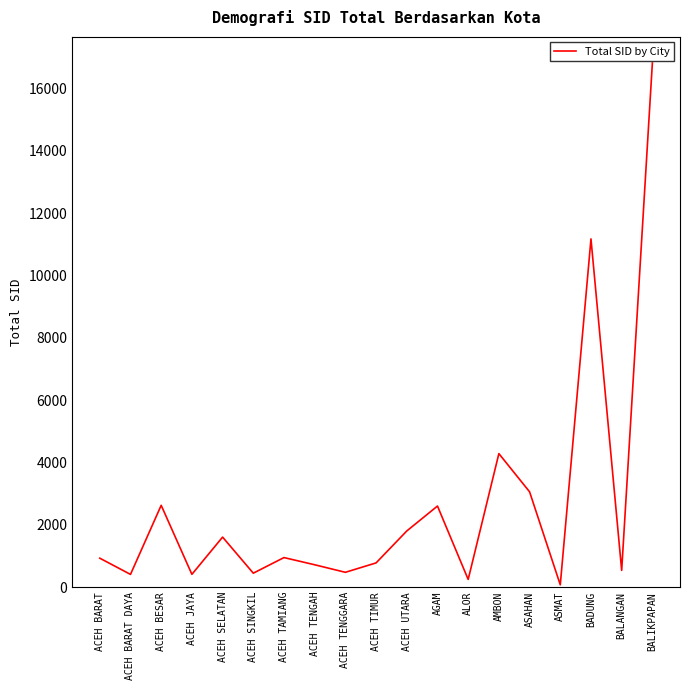

Where is the data nearest to the value 8445?

BADUNG